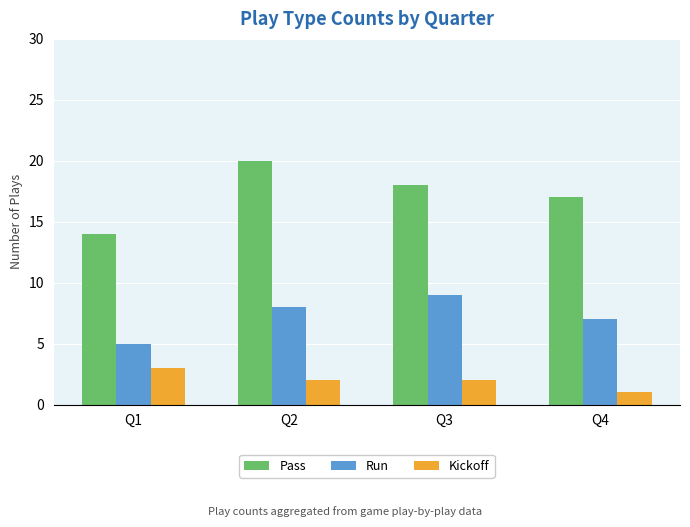

Is the value of Run at Q3 greater than the value of Pass at Q1?

No